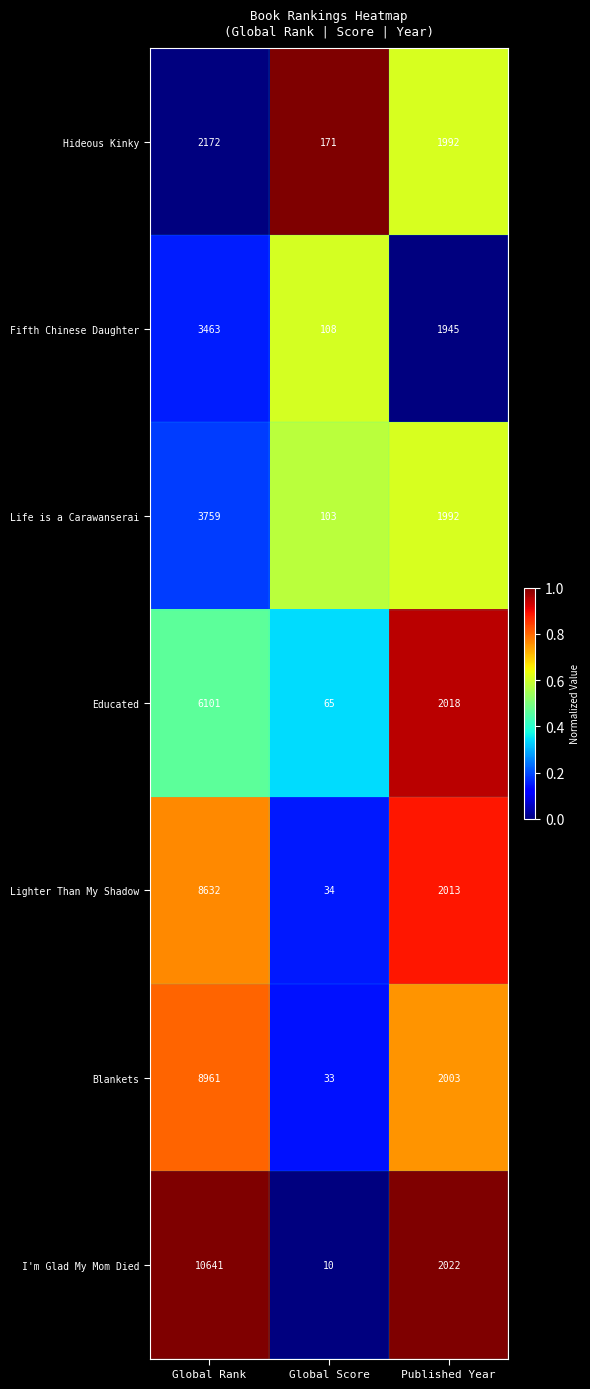

Reading left to right, transcribe all the data shown in this chart.

Hideous Kinky: 2172	171	1992
Fifth Chinese Daughter: 3463	108	1945
Life is a Carawanserai: 3759	103	1992
Educated: 6101	65	2018
Lighter Than My Shadow: 8632	34	2013
Blankets: 8961	33	2003
I'm Glad My Mom Died: 10641	10	2022